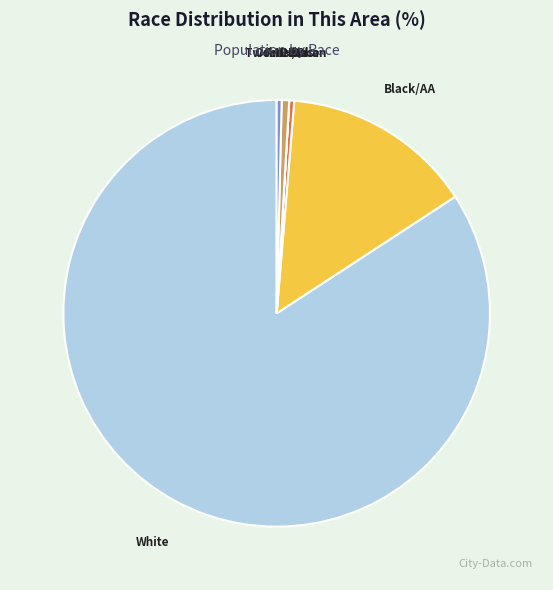

Is there a majority slice in this chart?

Yes